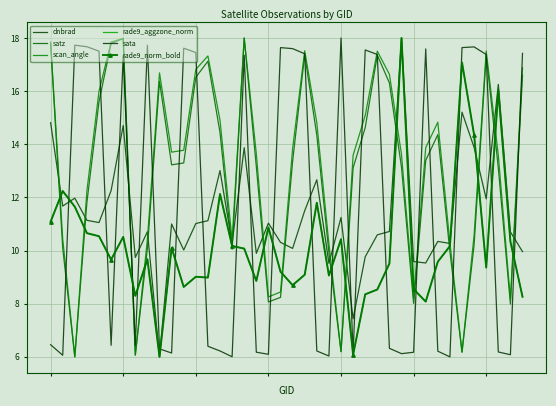

At which label does scan_angle reach its peak?

16